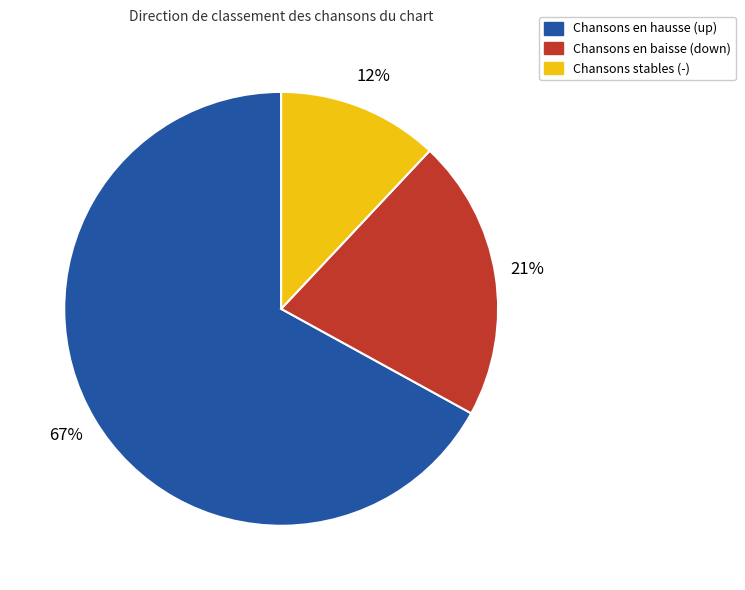

To the nearest percent, what is the difference between the largest and smallest slice percentages?

55%